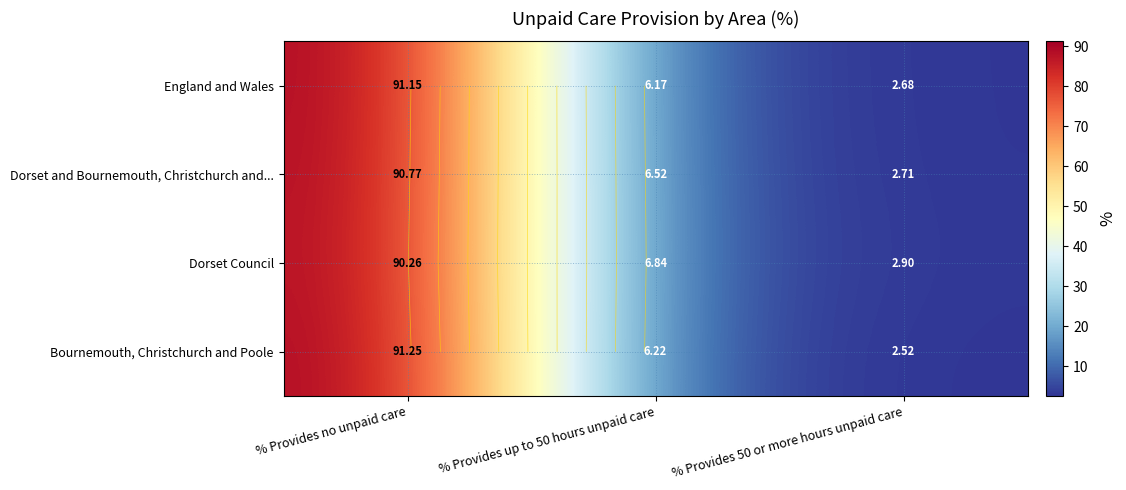

True or false: England and Wales has a value of 3.8 at % Provides up to 50 hours unpaid care.

False